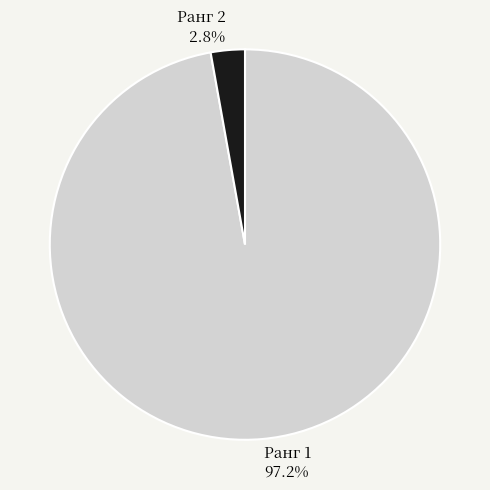

Is there any slice that represents more than half of the pie?

Yes